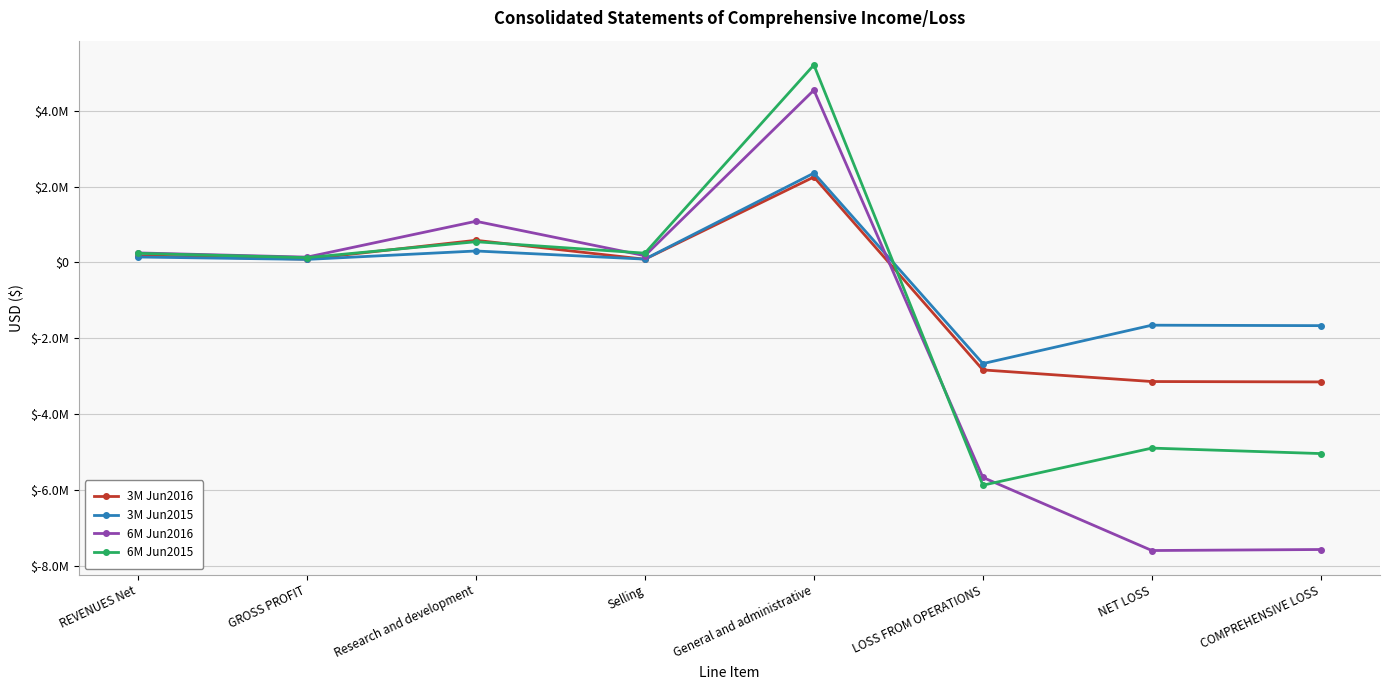

What is the minimum value shown in the chart?

-7602367